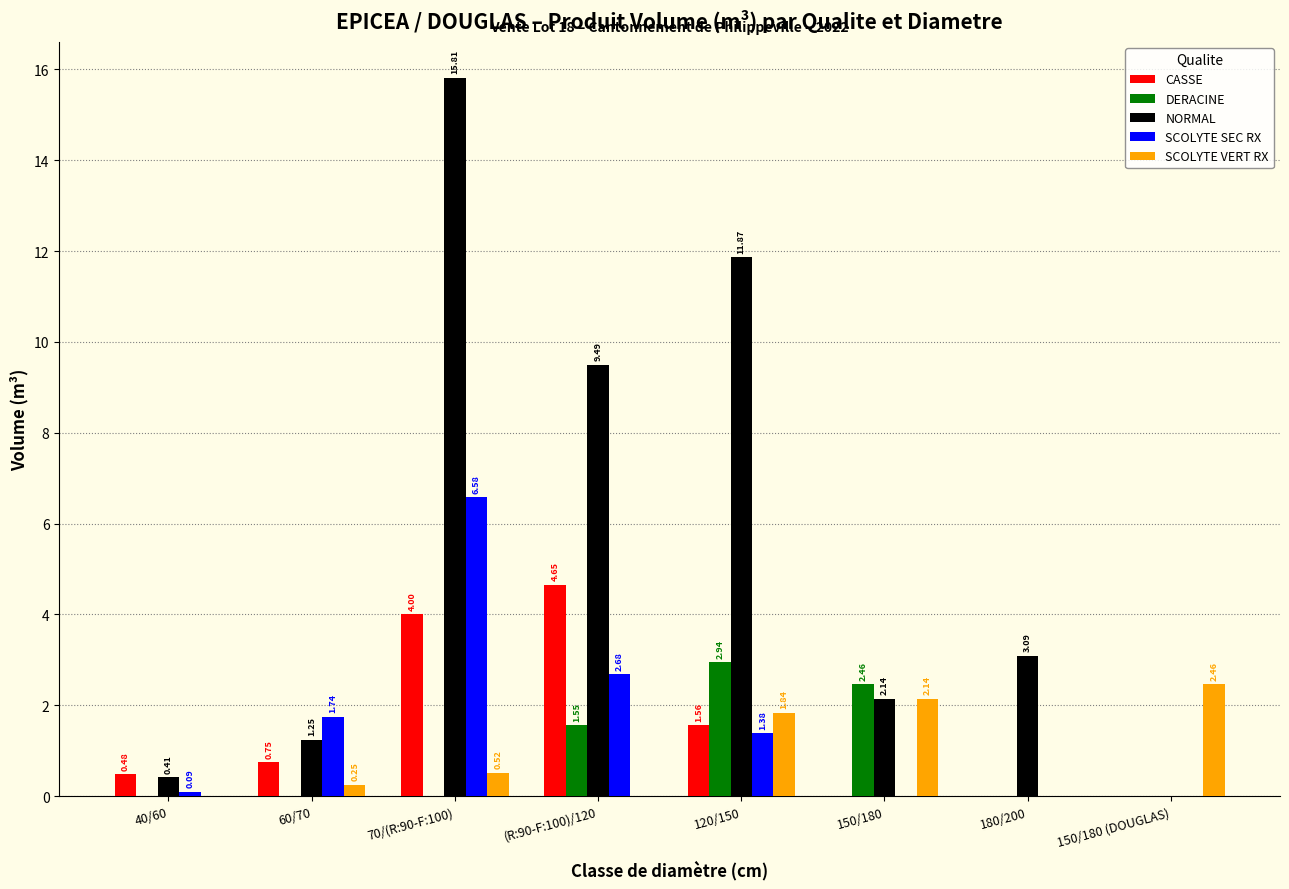

Which series changed the most between 40/60 and 120/150?

NORMAL